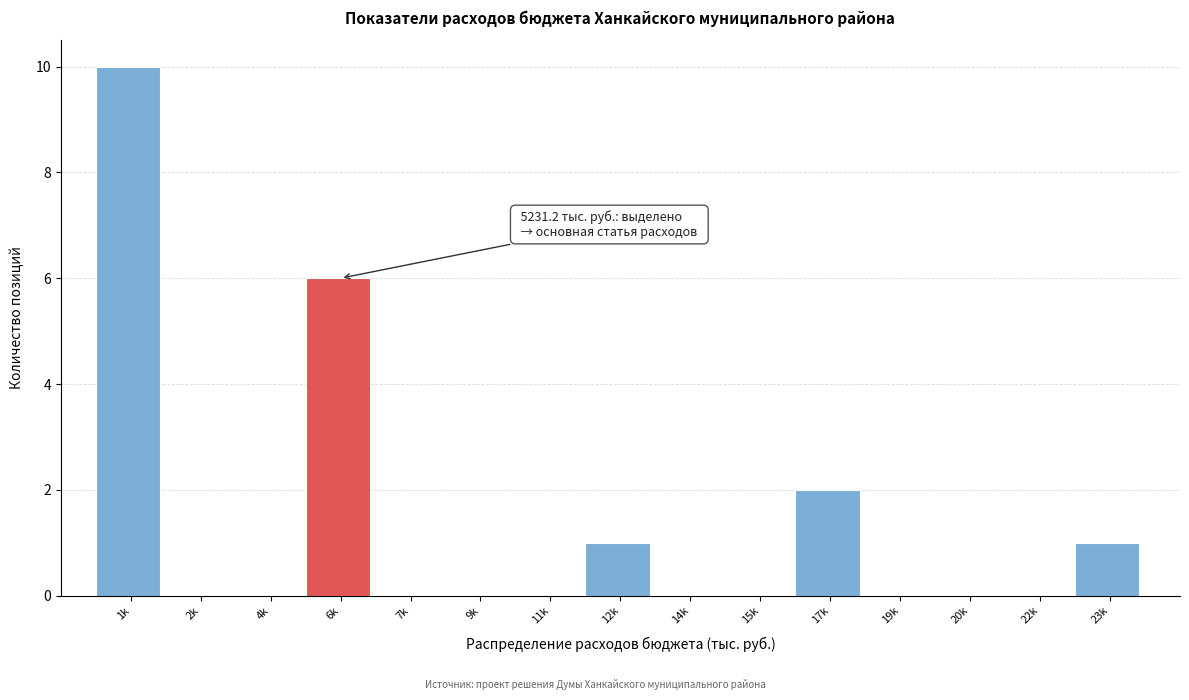

Reading left to right, transcribe all the data shown in this chart.

1k=10	2k=0	4k=0	6k=6	7k=0	9k=0	11k=0	12k=1	14k=0	15k=0	17k=2	19k=0	20k=0	22k=0	23k=1